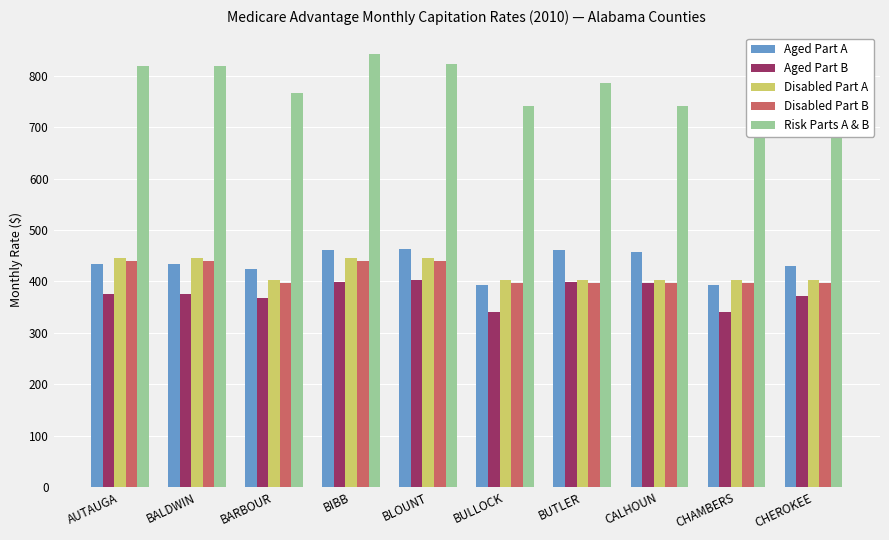

Reading right to left, what are all the values shown in this chart?

Aged Part A: CHEROKEE=429.2	CHAMBERS=392.9	CALHOUN=458.1	BUTLER=460.9	BULLOCK=392.9	BLOUNT=463.8	BIBB=460.5	BARBOUR=423.3	BALDWIN=434.3	AUTAUGA=434.3
Aged Part B: CHEROKEE=371.9	CHAMBERS=340.4	CALHOUN=396.9	BUTLER=399.3	BULLOCK=340.4	BLOUNT=401.9	BIBB=398.9	BARBOUR=366.7	BALDWIN=376.2	AUTAUGA=376.2
Disabled Part A: CHEROKEE=402.2	CHAMBERS=402.2	CALHOUN=402.2	BUTLER=402.2	BULLOCK=402.2	BLOUNT=444.6	BIBB=444.6	BARBOUR=402.2	BALDWIN=444.6	AUTAUGA=444.6
Disabled Part B: CHEROKEE=397.6	CHAMBERS=397.6	CALHOUN=397.6	BUTLER=397.6	BULLOCK=397.6	BLOUNT=439.4	BIBB=439.4	BARBOUR=397.6	BALDWIN=439.4	AUTAUGA=439.4
Risk Parts A & B: CHEROKEE=788.3	CHAMBERS=740.9	CALHOUN=740.9	BUTLER=786.6	BULLOCK=740.9	BLOUNT=823.5	BIBB=841.4	BARBOUR=766.6	BALDWIN=818.9	AUTAUGA=818.9